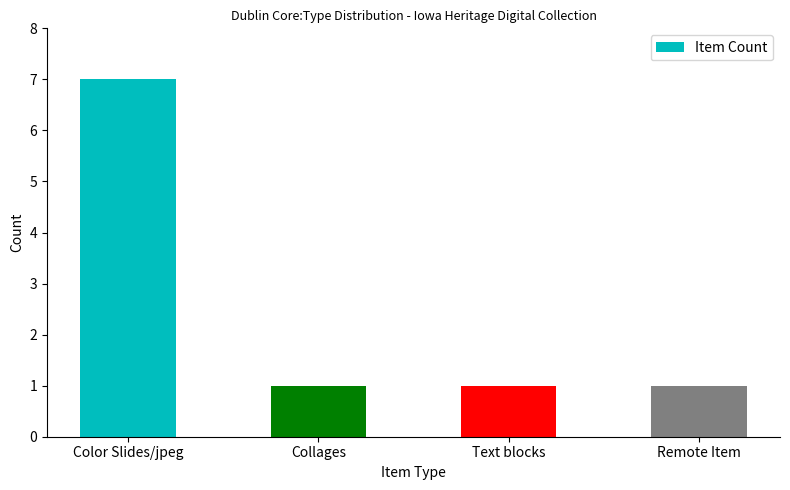

True or false: the data shows 1 at Text blocks.

True